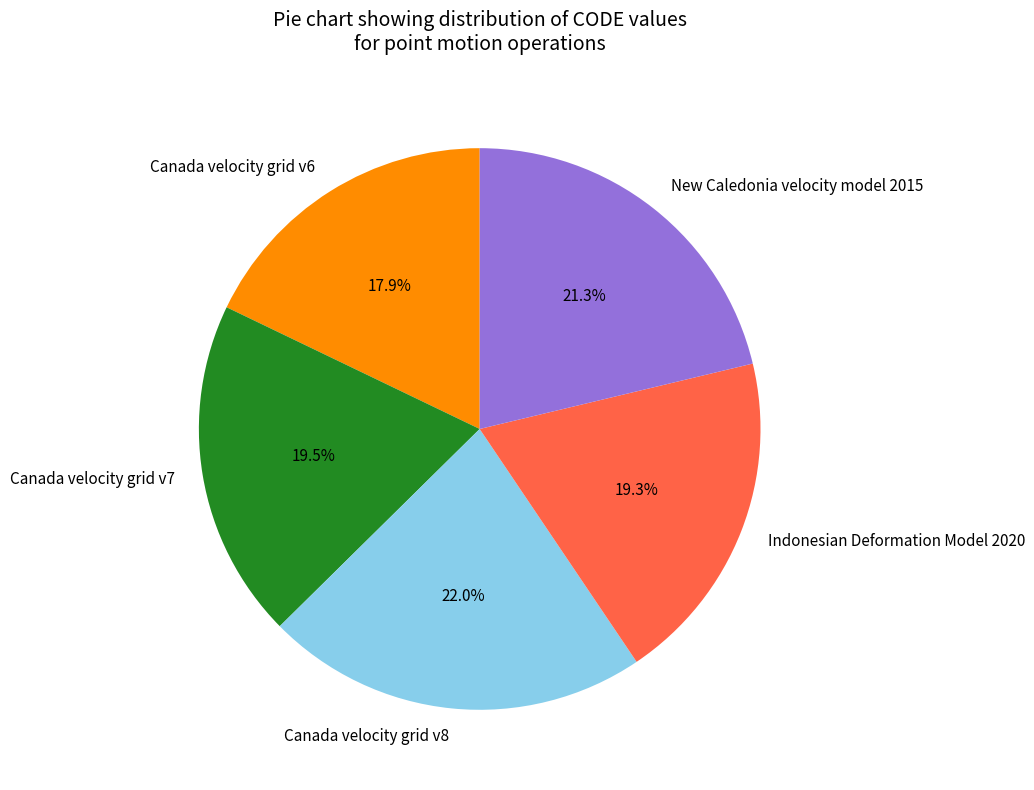

How many slices are in this pie chart?

5